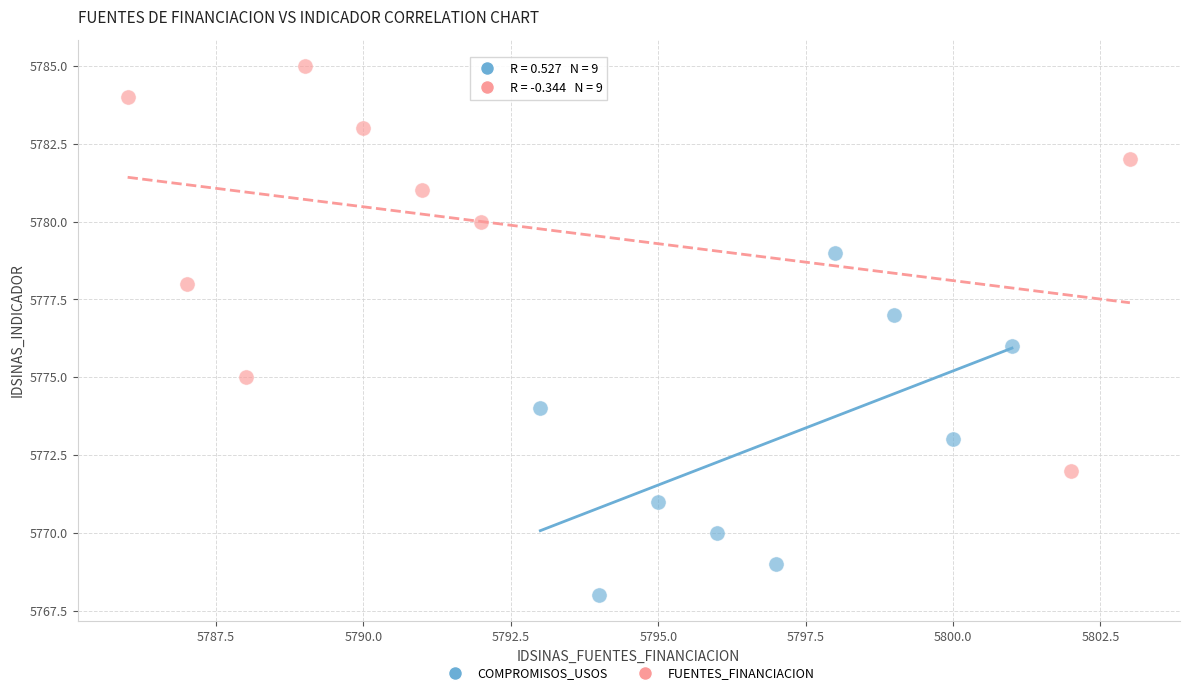

Which series contains the lowest Y value?

COMPROMISOS_USOS